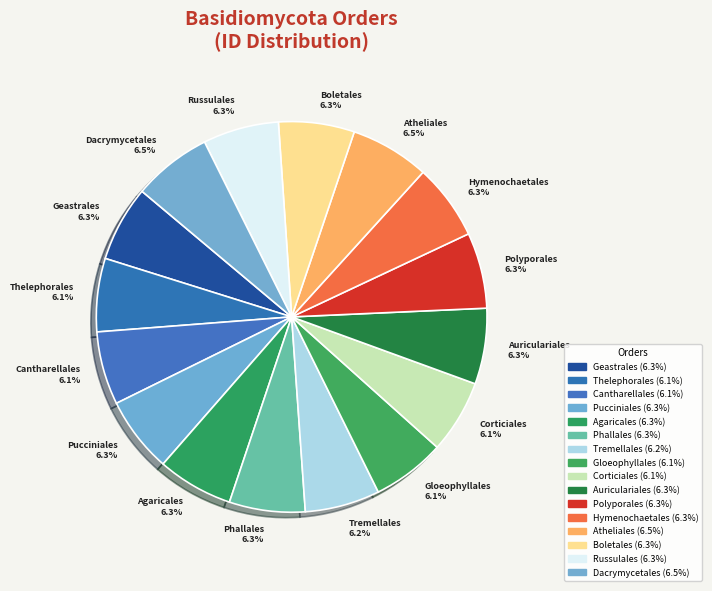

What percentage is the Agaricales slice, to the nearest percent?

6%